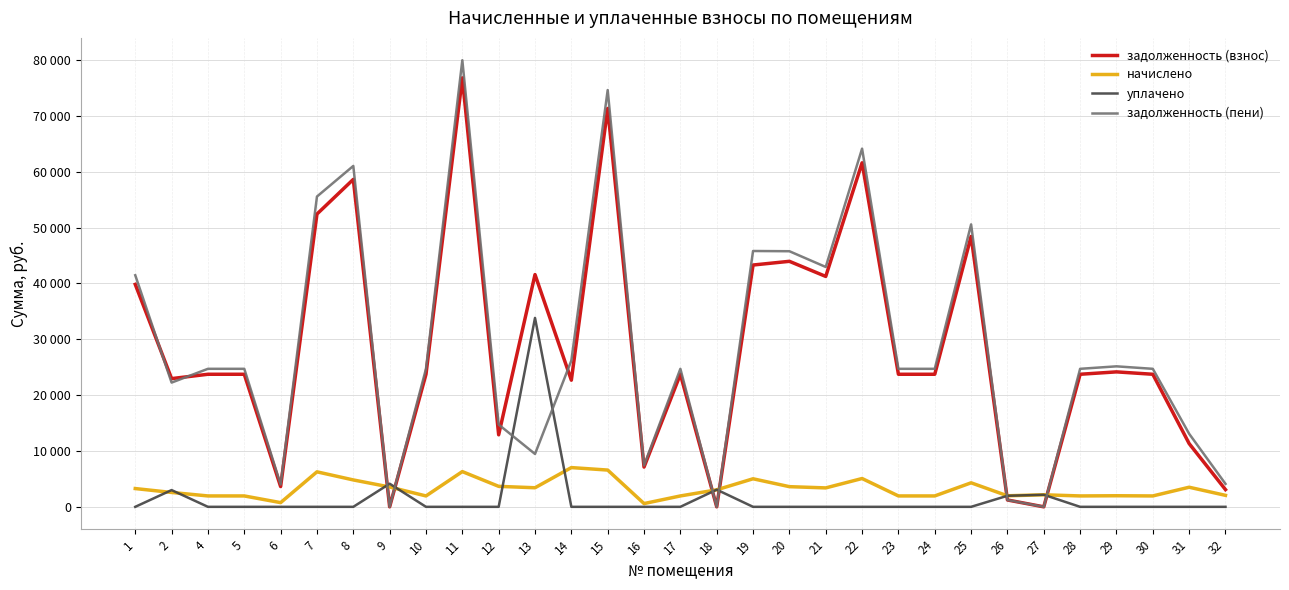

Is this an area chart (filled region under the line)?

No